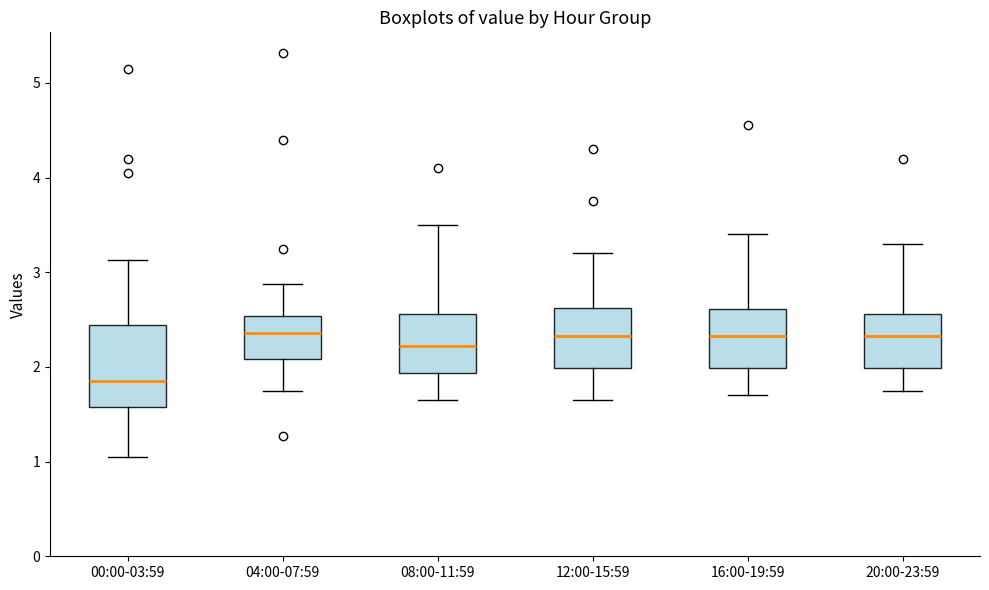

Where is the lower edge of the box for 08:00-11:59 on the y-axis? The values are not printed on the chart, so give them approximately, as read against the axis.

1.9